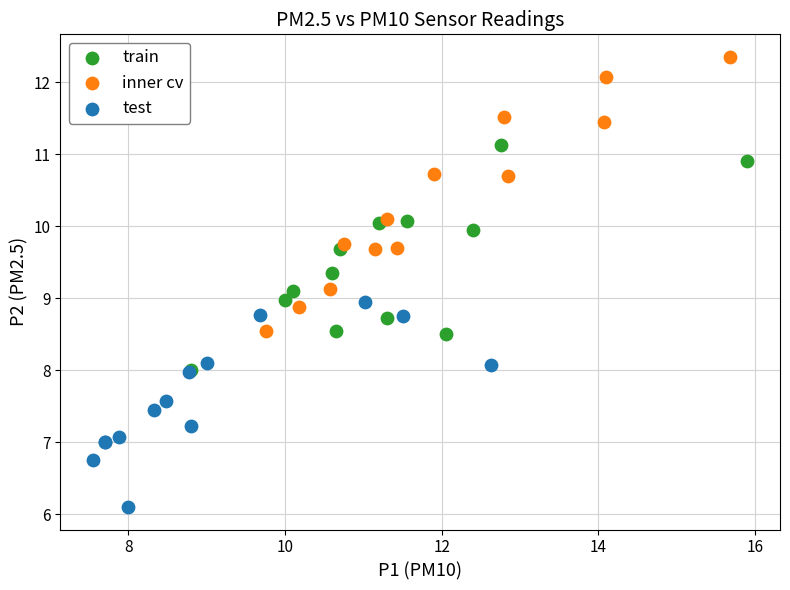

Which series has the widest spread of Y values?

inner cv